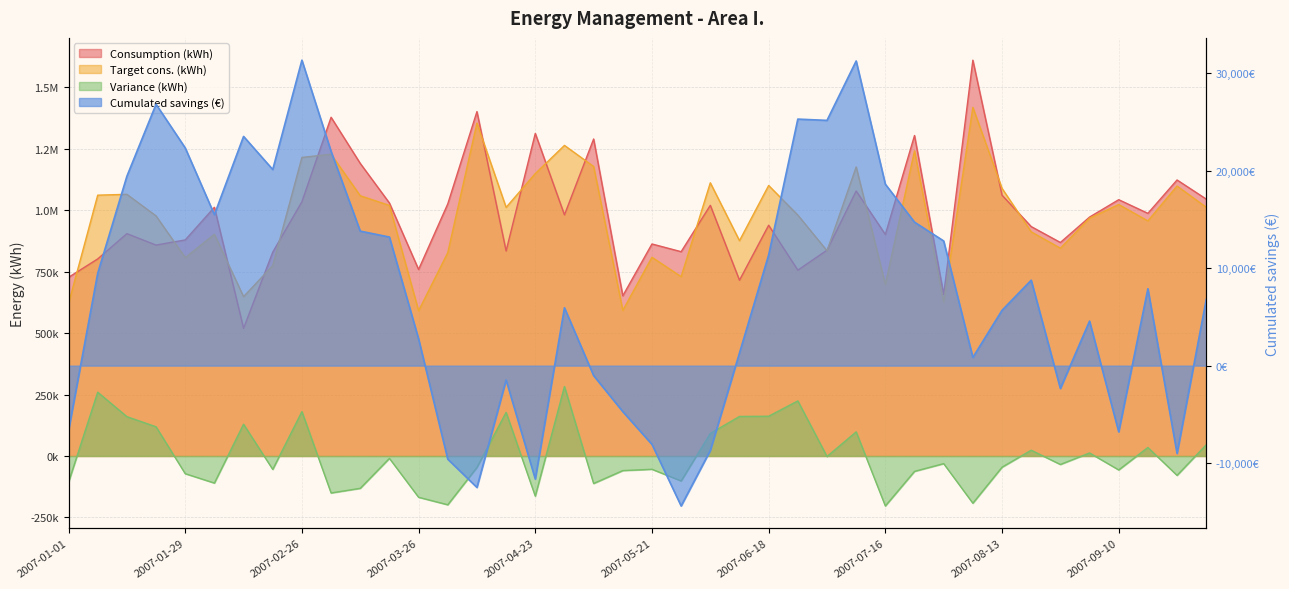

True or false: Cumulated savings (€) has a value of 43540.7 at 2007-07-09.

False